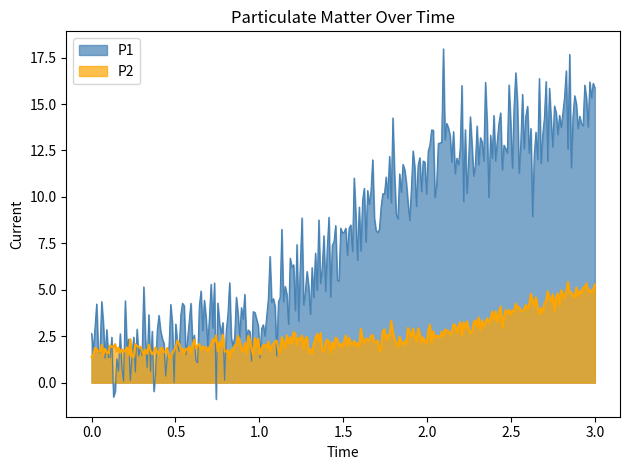

True or false: P2 and P1 cross at least once.

True